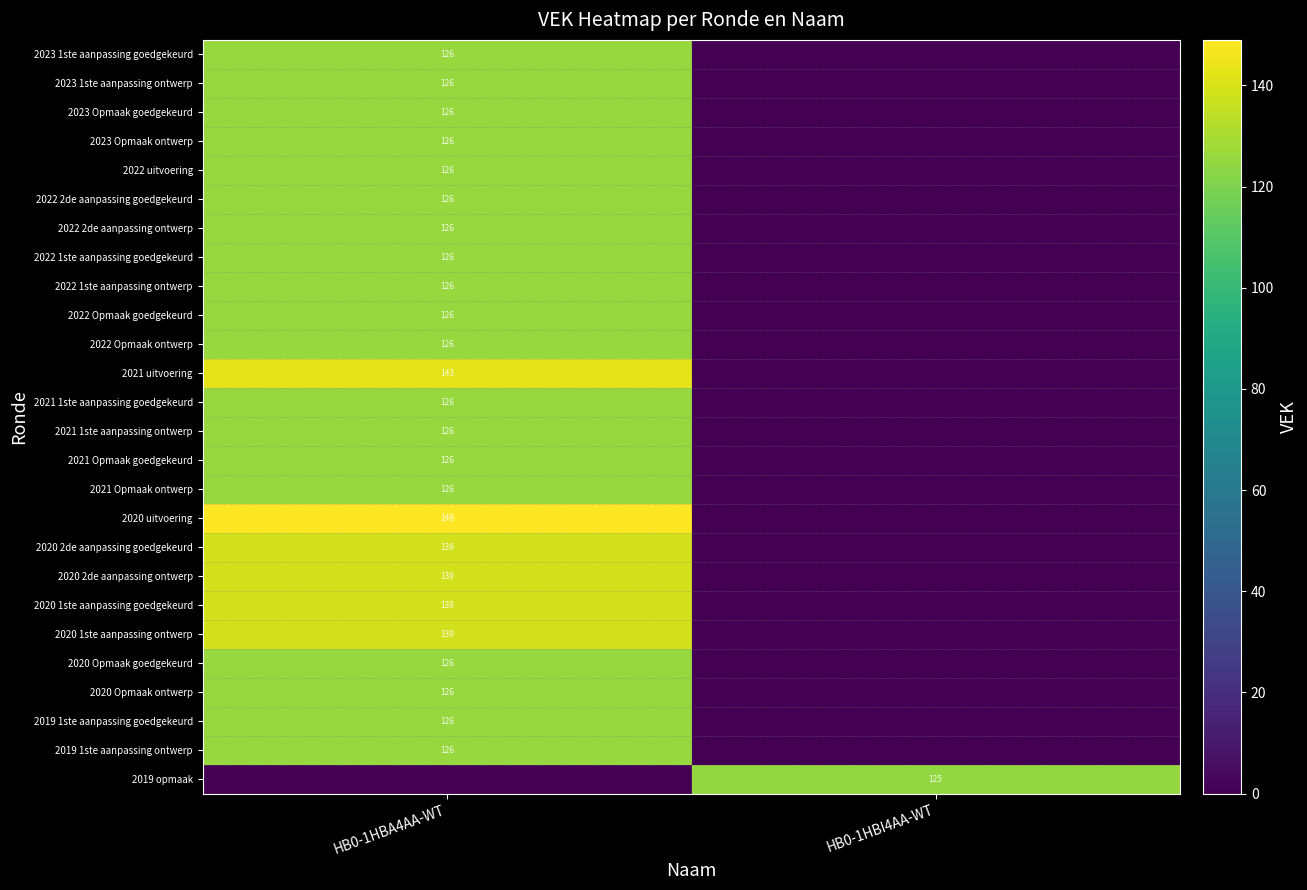

The value of 2020 2de aanpassing ontwerp at HB0-1HBA4AA-WT is 77. True or false?

False